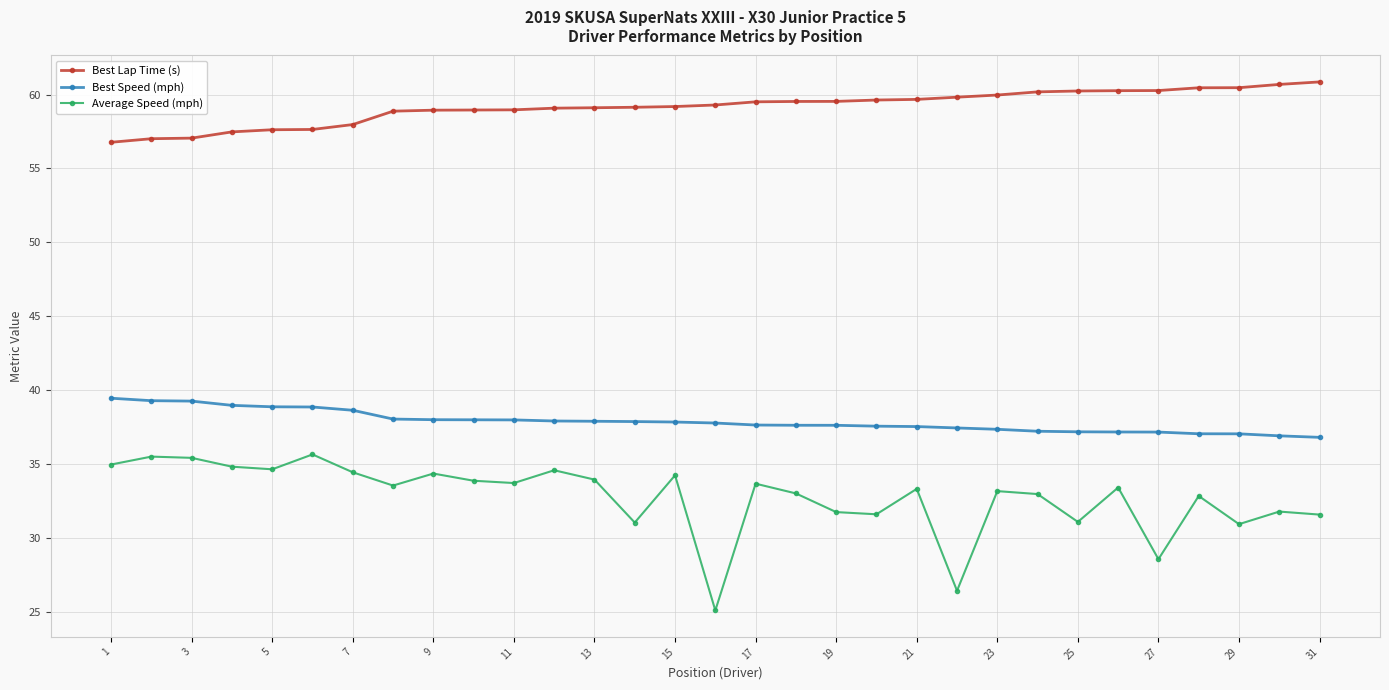

Which series has the largest range (max minus min)?

Average Speed (mph)